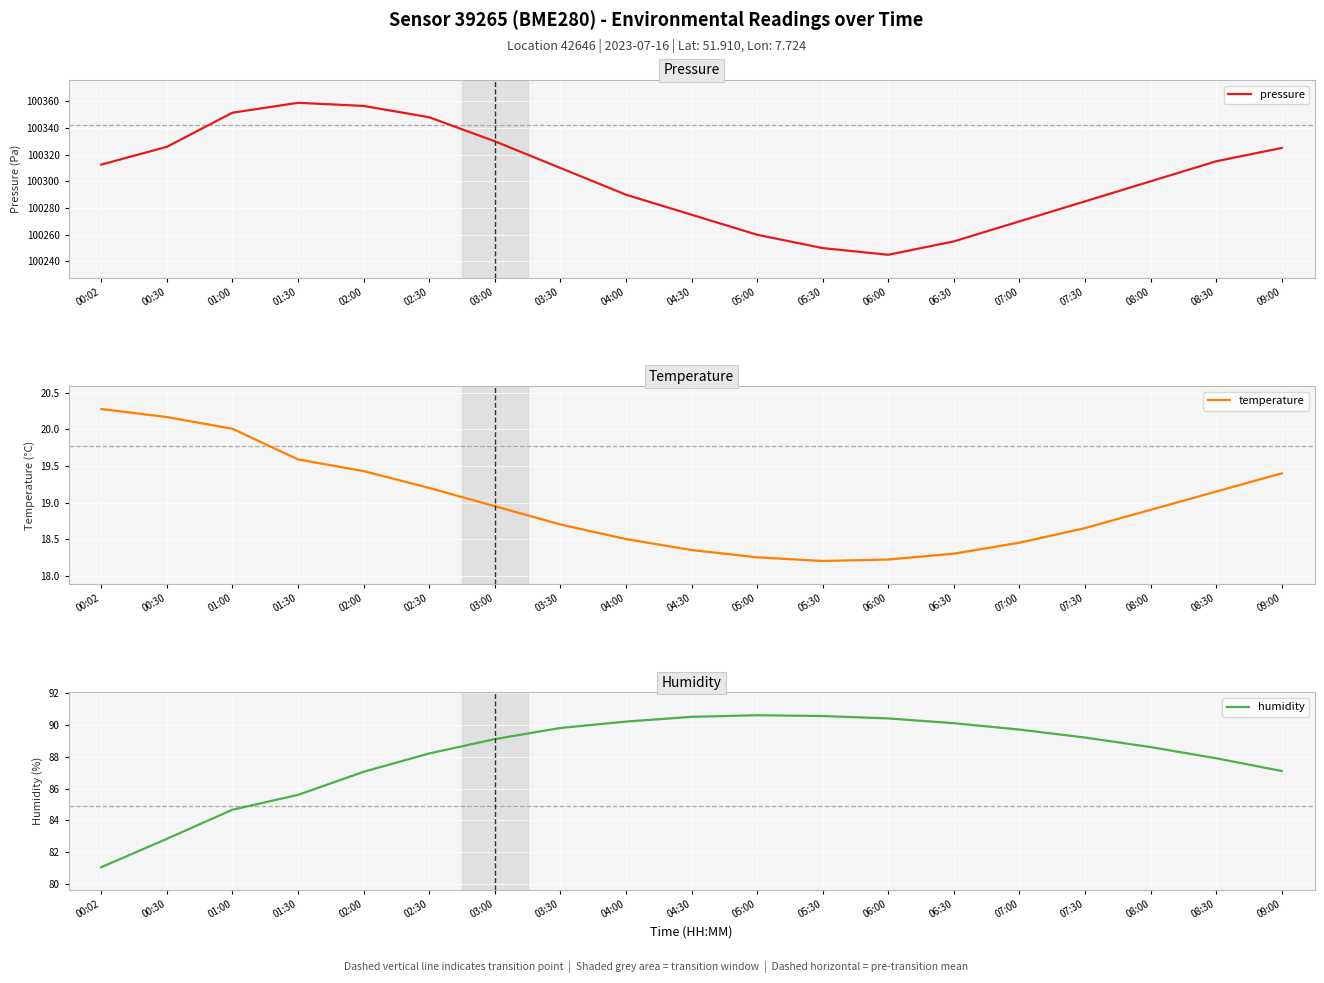

Is the value of temperature at 08:00 greater than the value of humidity at 00:30?

No